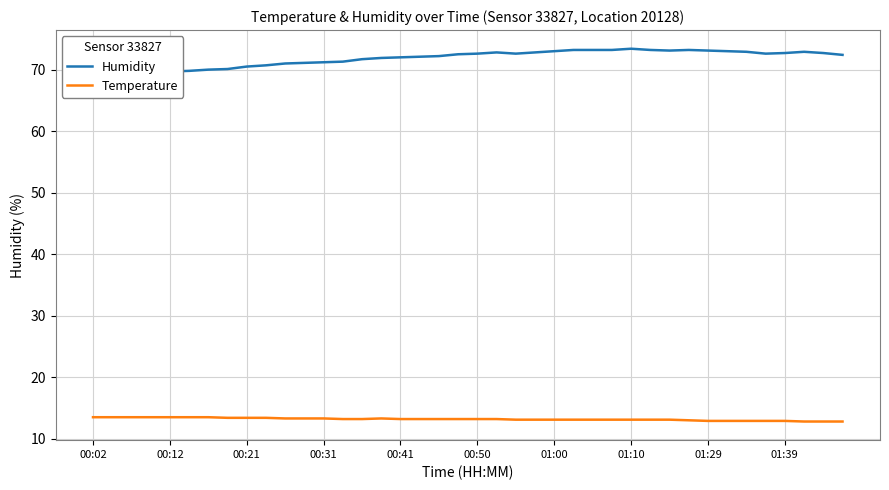

The value of Temperature at 00:12 is 20.5. True or false?

False